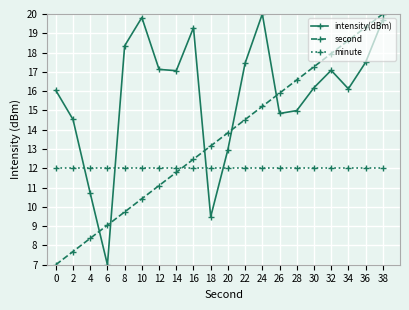

What is the approximate value of minute at 10?

12.0